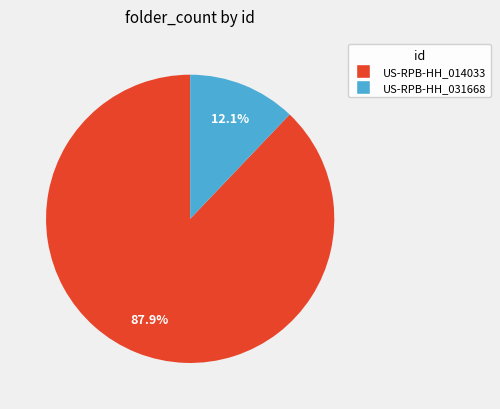

Does US-RPB-HH_031668 represent more than half of the total?

No